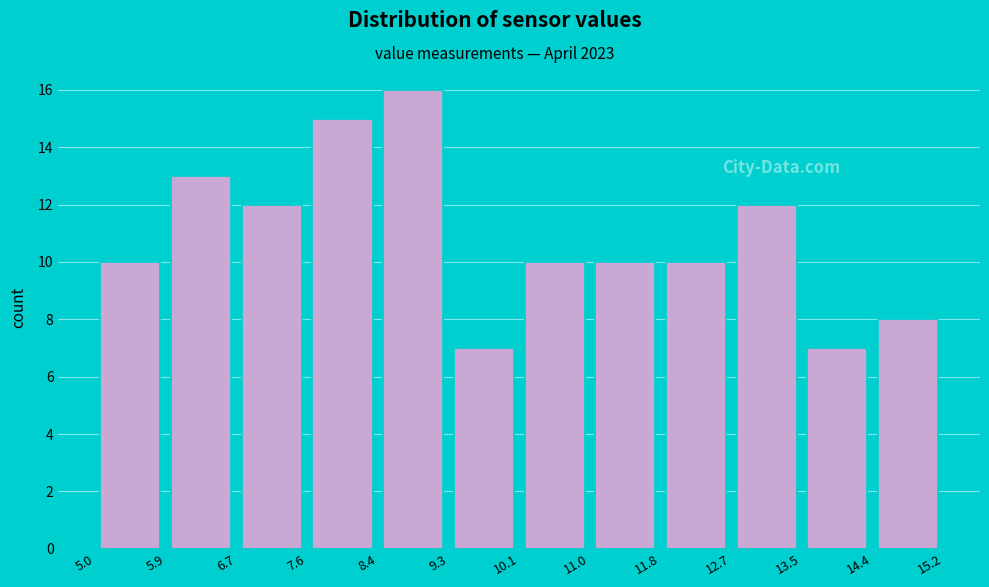

Over which range of the x-axis is the bar tallest?

8.4 to 9.3